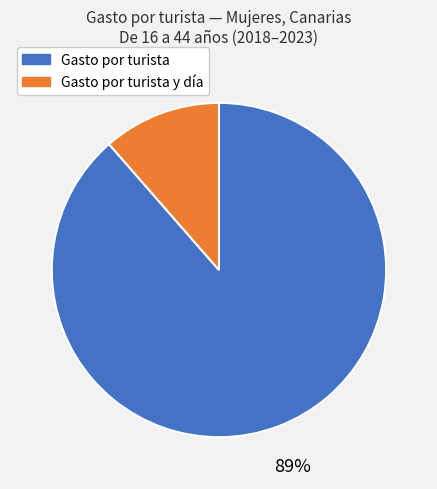

To the nearest percent, what is the average slice percentage?

50%